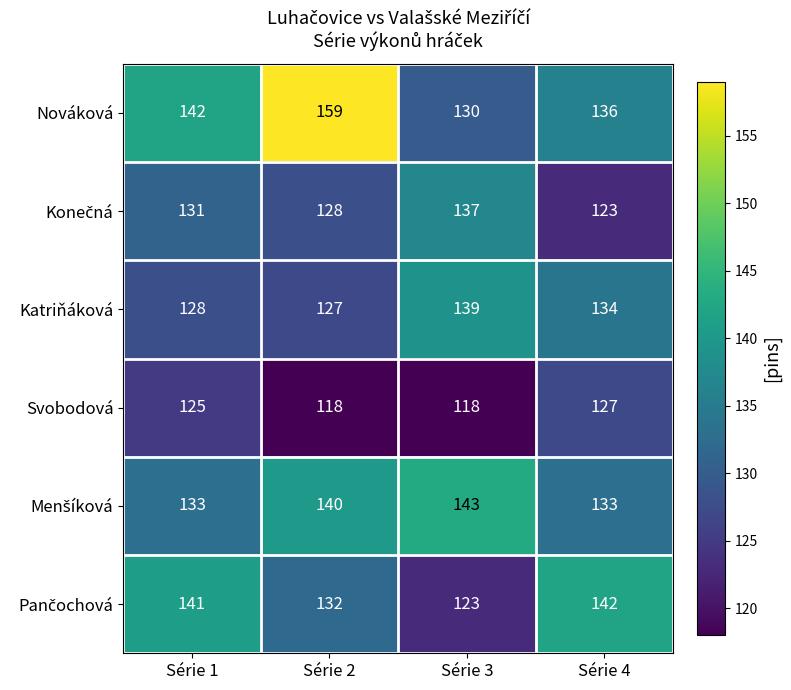

At which label is Nováková closest to 144?

Série 1